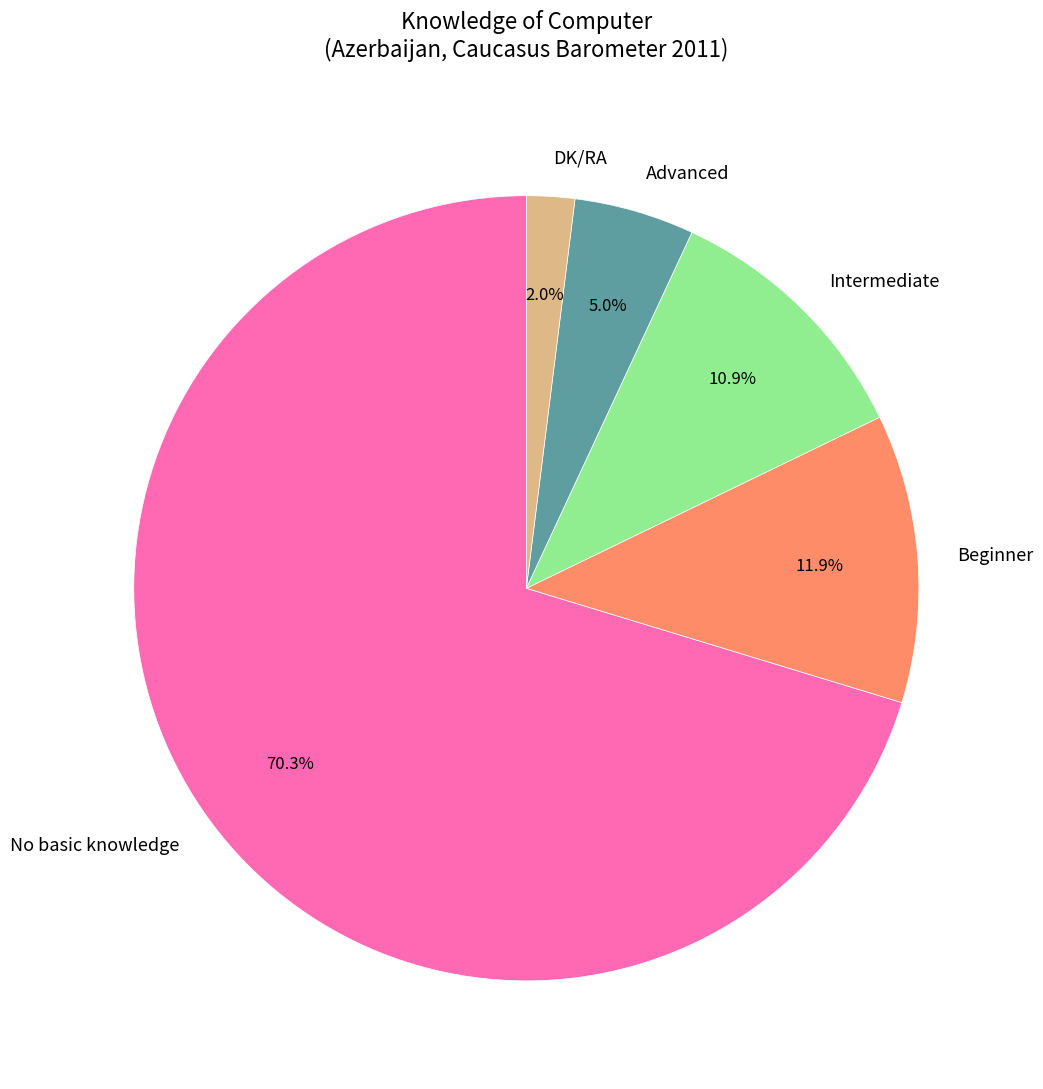

What is the ratio of the value at Beginner to the value at DK/RA?

6.0